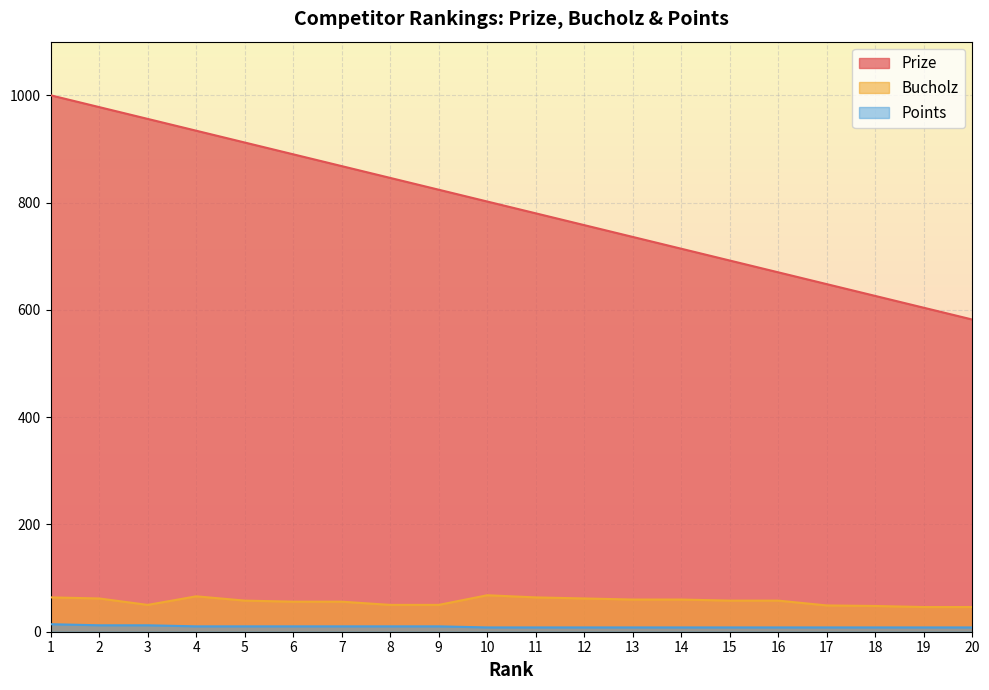

True or false: Prize has more than 1 interior local peaks.

False